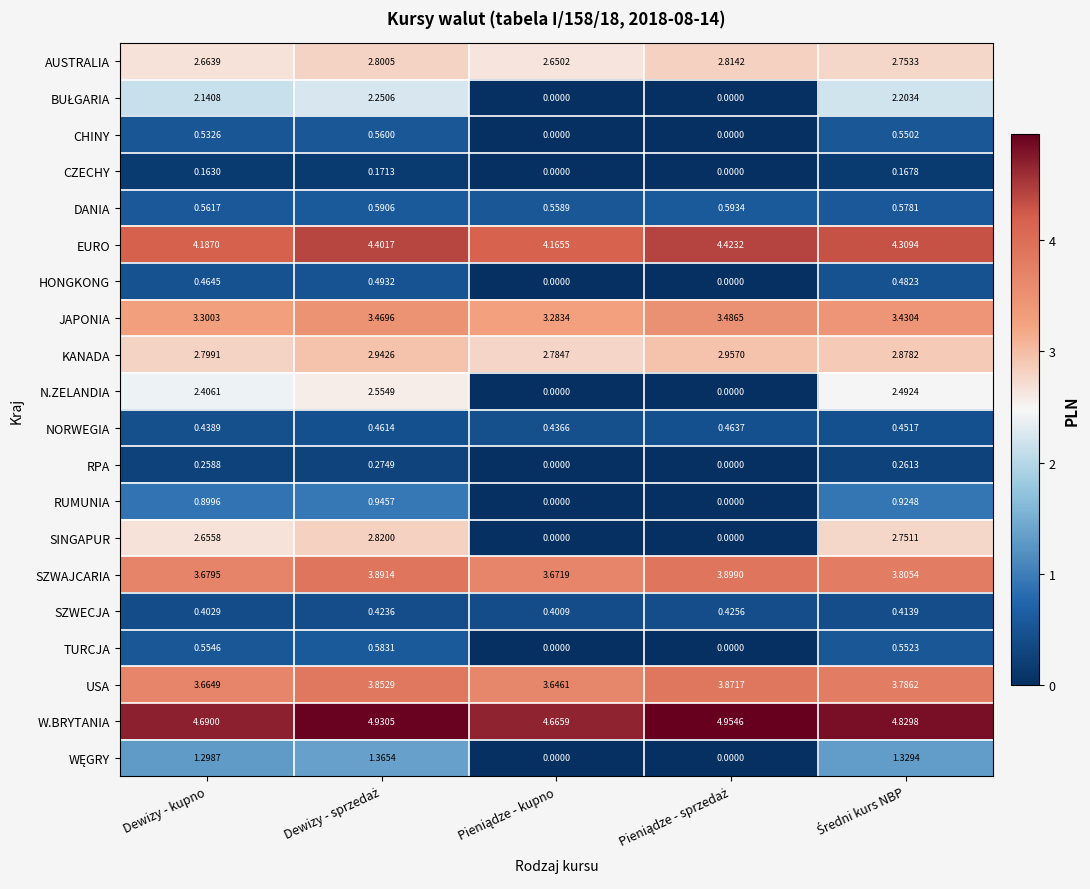

Which series has the largest total across all categories?

W.BRYTANIA